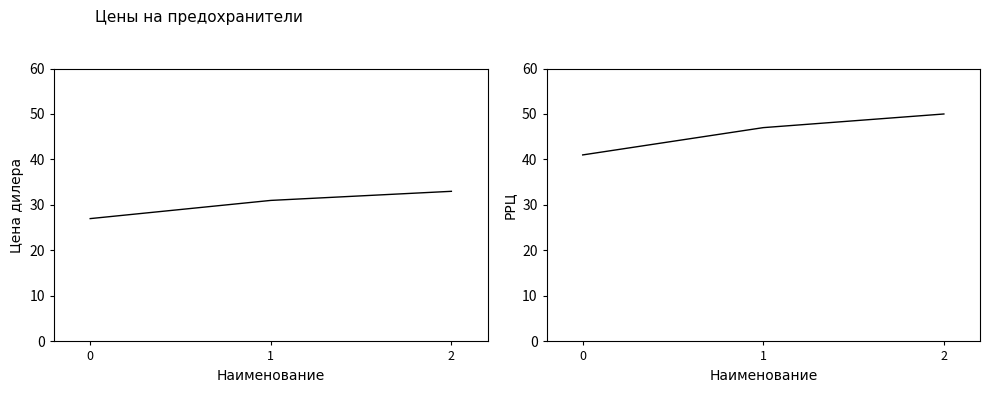

At which category is the sum across all series the highest?

2